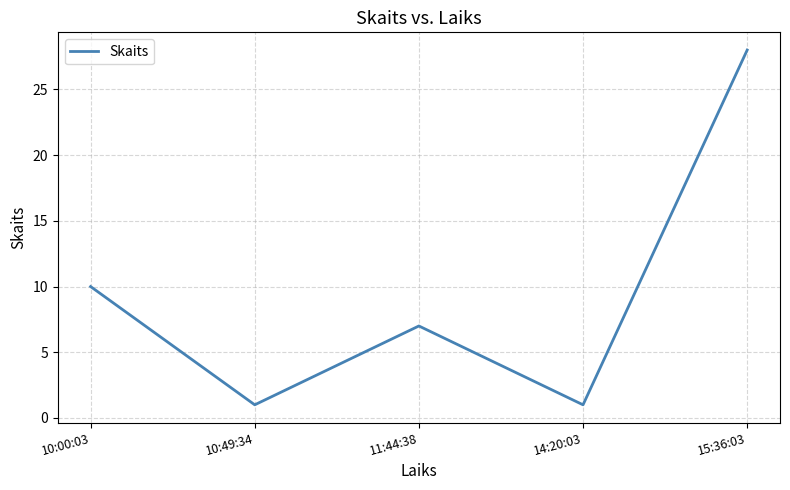

Is this an area chart (filled region under the line)?

No